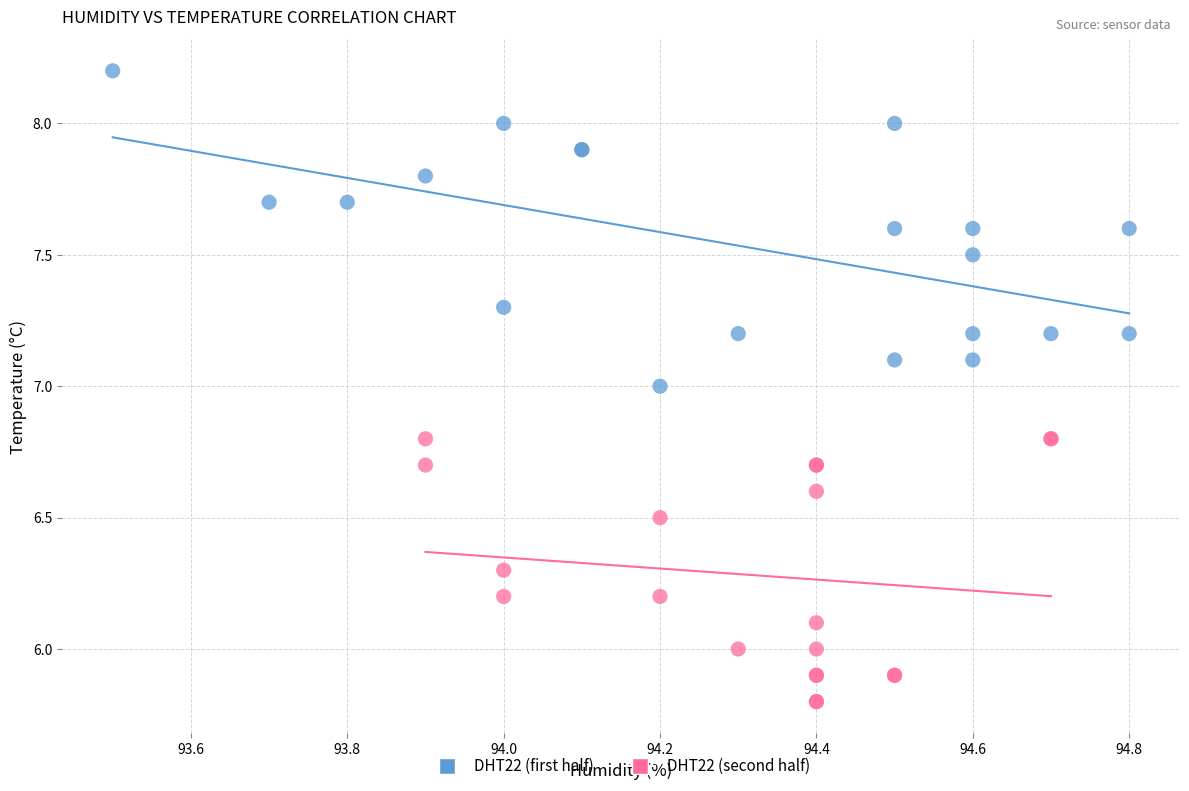

Which series contains the lowest Y value?

DHT22 (second half)